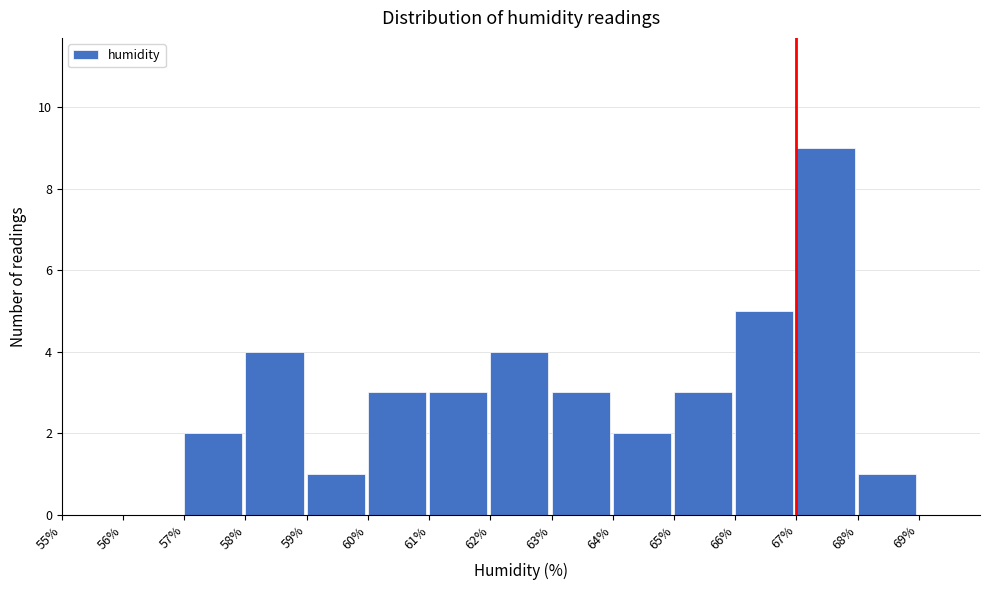

What is the height of the bar covering 67% to 68% on the x-axis? The values are not printed on the chart, so give them approximately, as read against the axis.

9